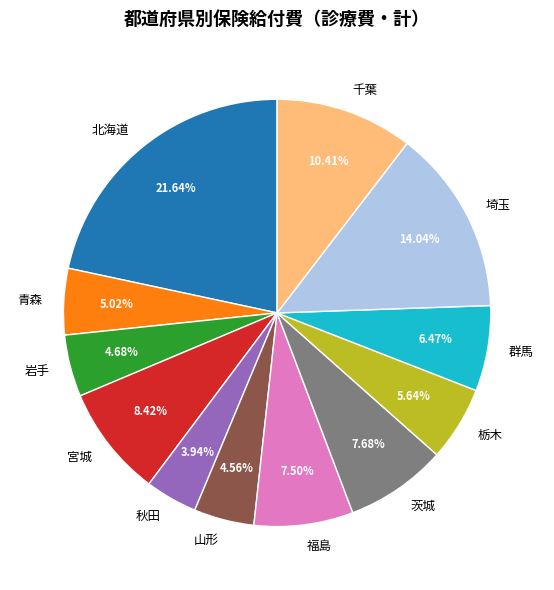

Between 秋田 and 福島, which is larger?

福島